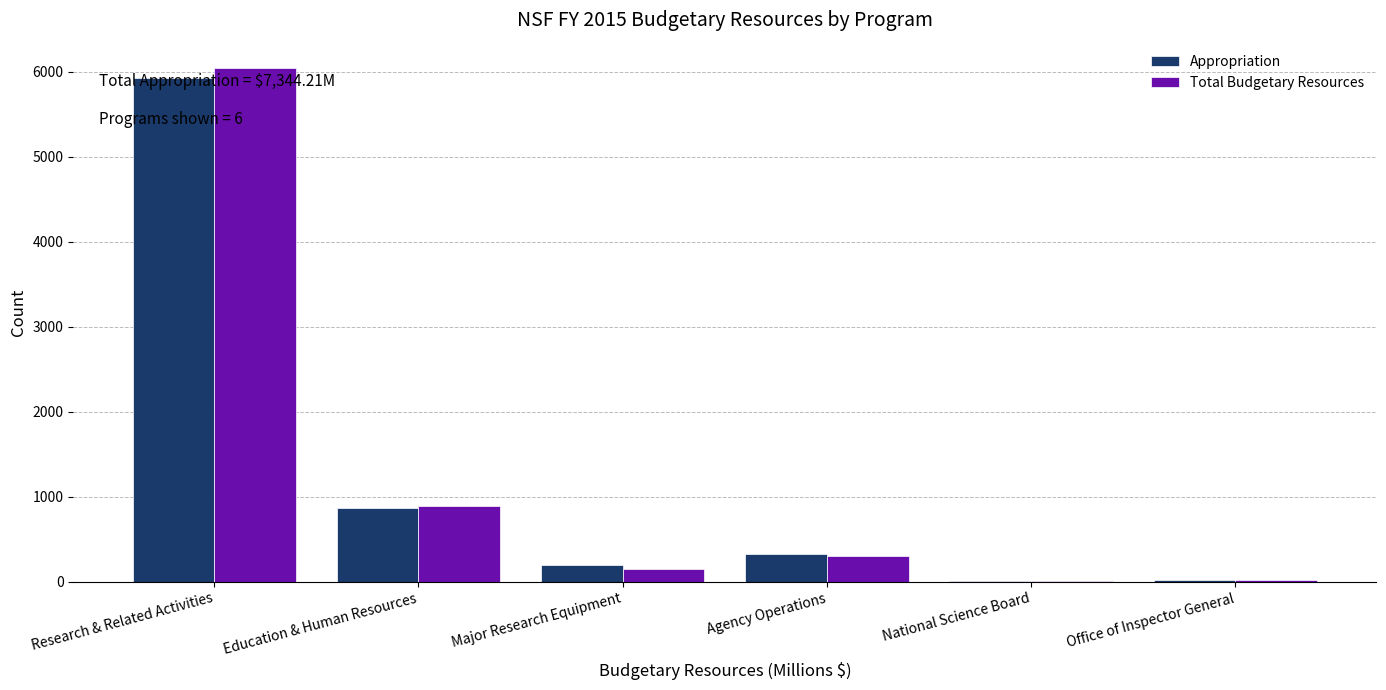

Where is Appropriation nearest to the value 2969?

Education & Human Resources